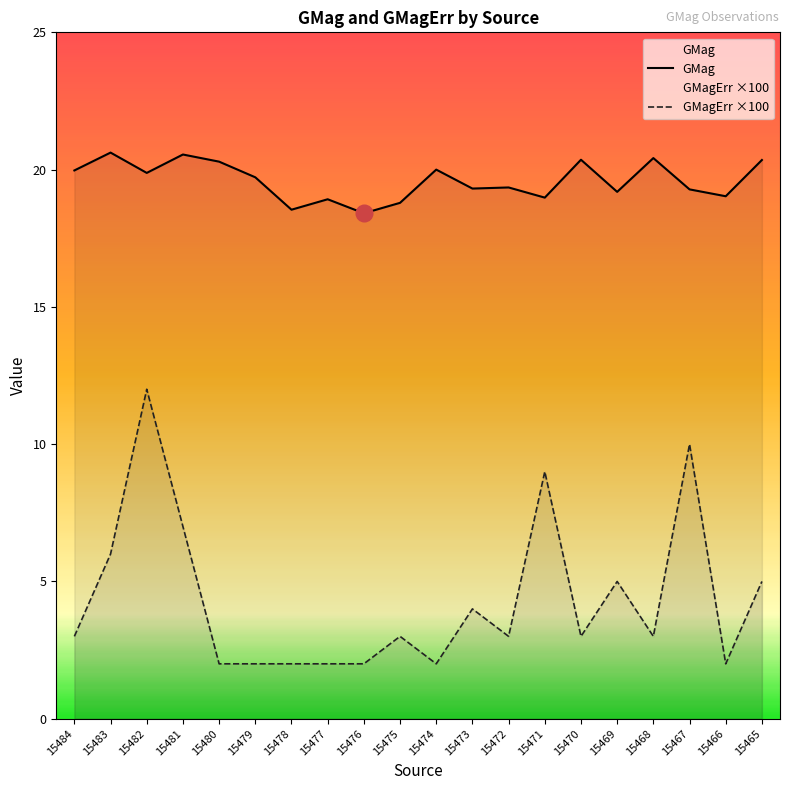

True or false: GMagErr ×100 and GMag cross at least once.

False